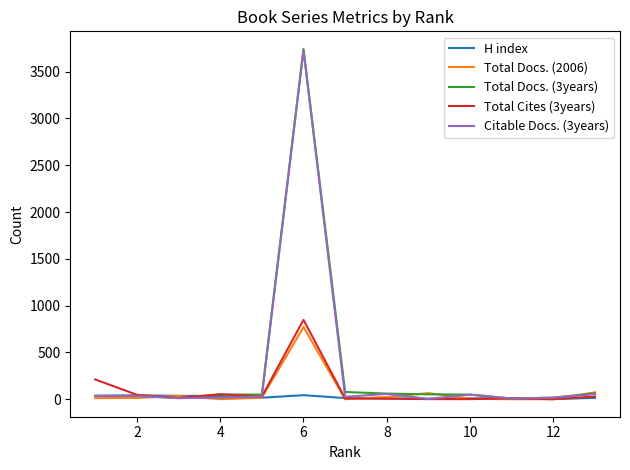

Does the chart display data point markers on the line(s)?

No